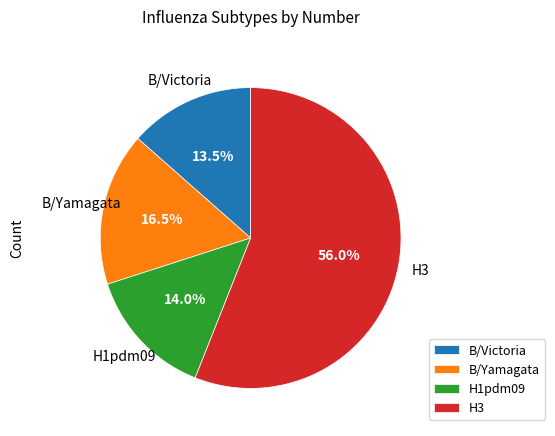

Does H3 account for over 50% of the chart?

Yes